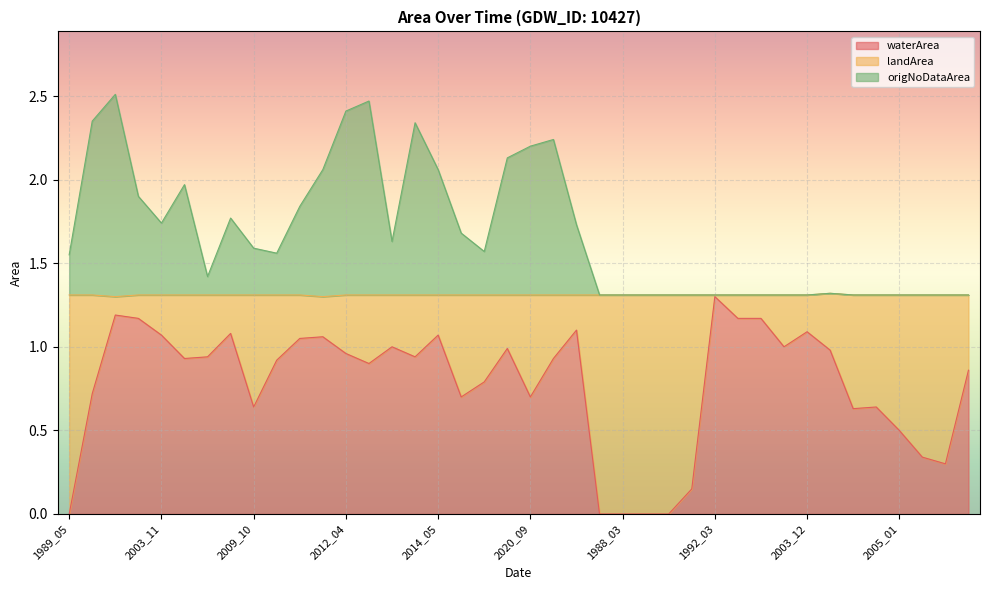

What is the highest value of the waterArea series?

1.3